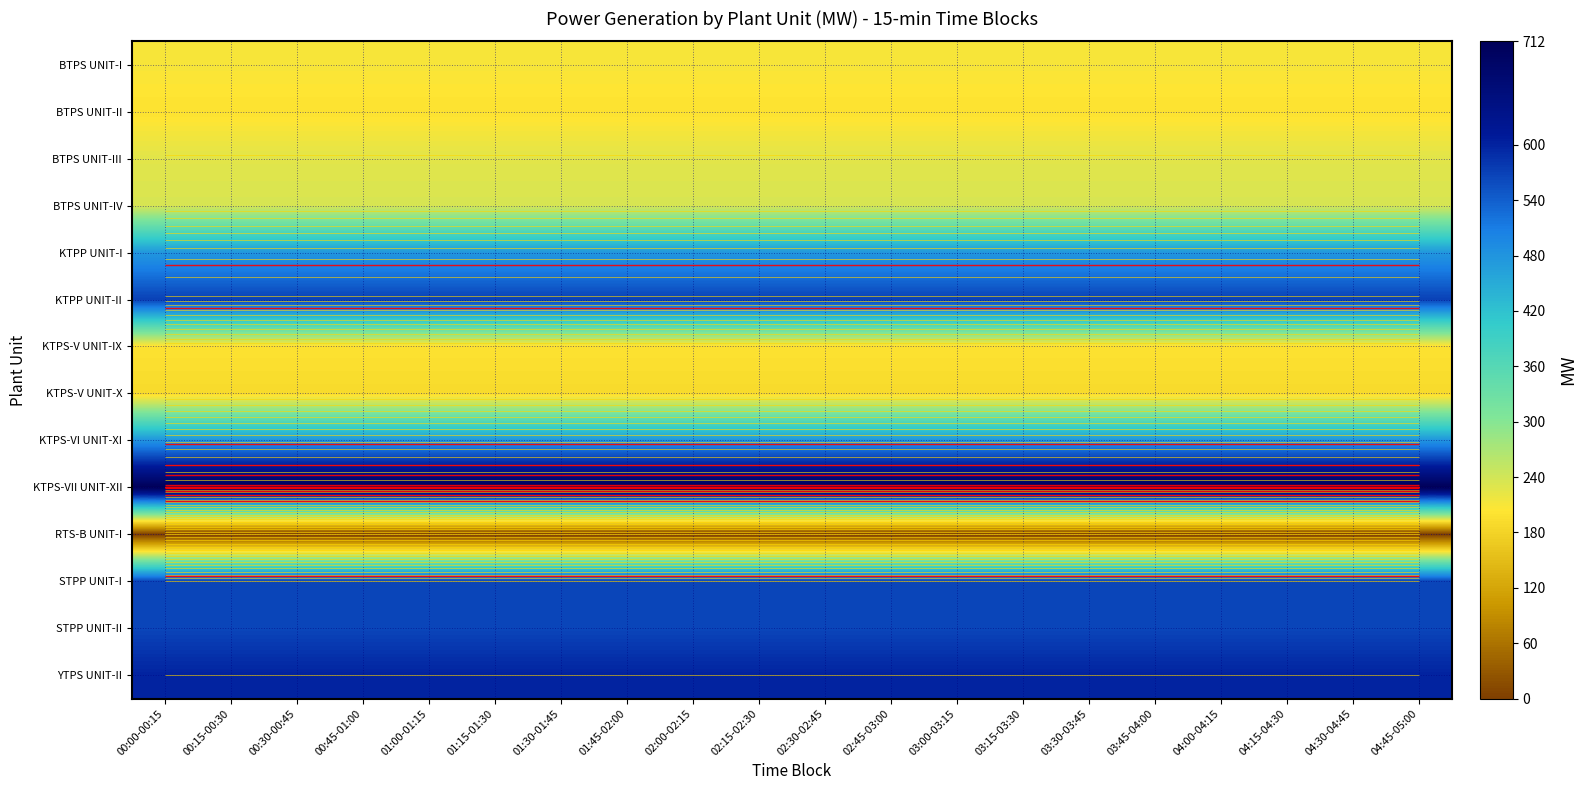

What is the total value across all series at 01:45-02:00?

5230.0